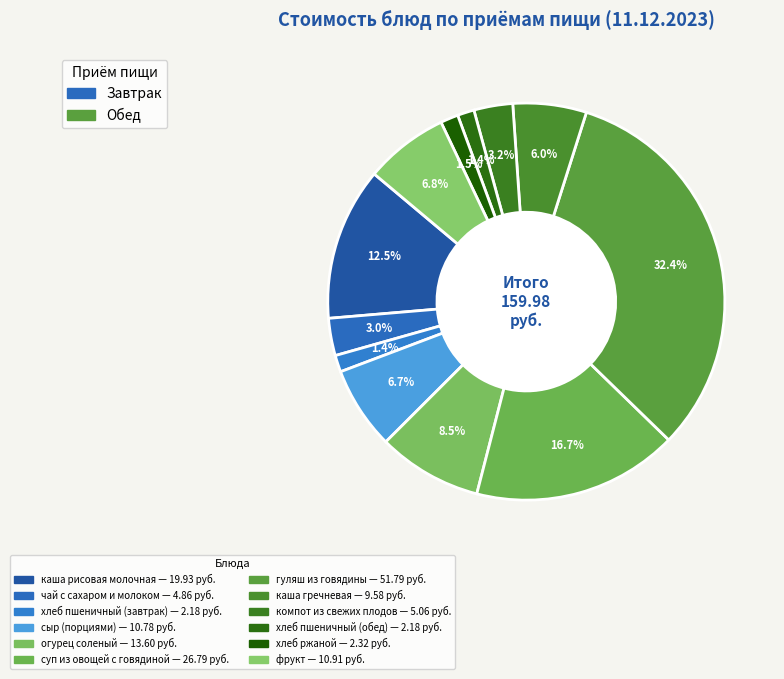

Is the sum of компот из свежих плодов and фрукт greater than half?

No